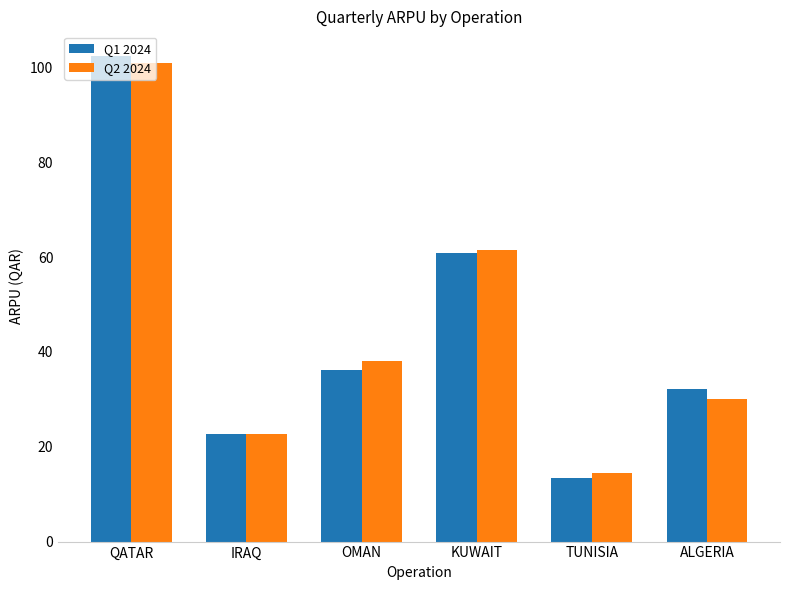

What is the minimum value for Q2 2024?

14.4